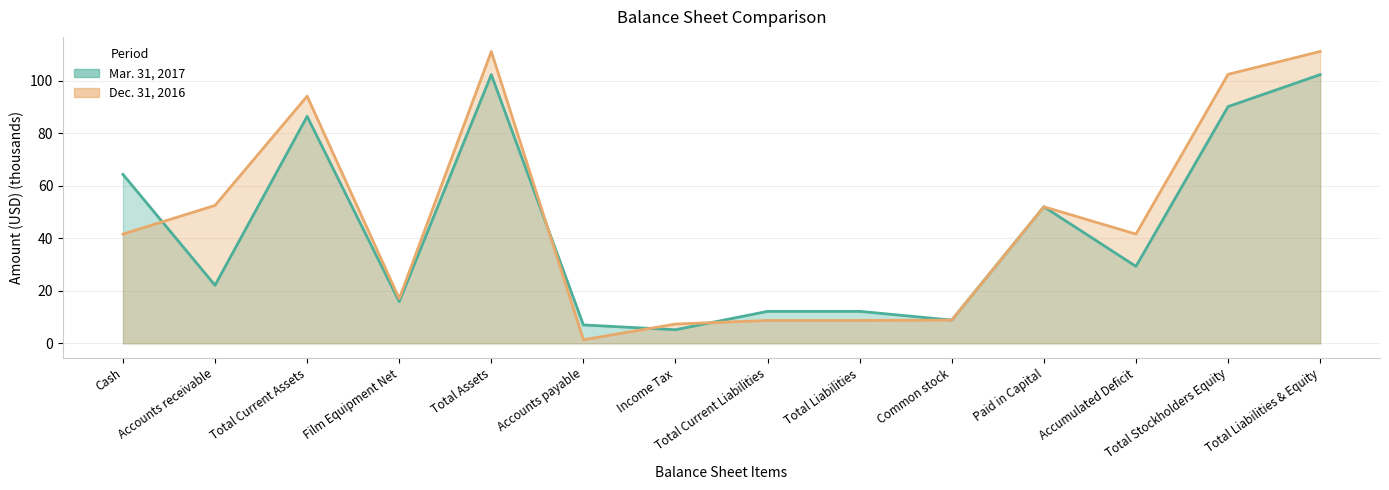

Reading left to right, transcribe all the data shown in this chart.

Mar. 31, 2017: Cash=64.3	Accounts receivable=22.1	Total Current Assets=86.4	Film Equipment Net=15.9	Total Assets=102.3	Accounts payable=7.0	Income Tax=5.2	Total Current Liabilities=12.2	Total Liabilities=12.2	Common stock=8.8	Paid in Capital=52.0	Accumulated Deficit=29.3	Total Stockholders Equity=90.1	Total Liabilities & Equity=102.3
Dec. 31, 2016: Cash=41.6	Accounts receivable=52.5	Total Current Assets=94.1	Film Equipment Net=17.0	Total Assets=111.1	Accounts payable=1.4	Income Tax=7.3	Total Current Liabilities=8.7	Total Liabilities=8.7	Common stock=8.8	Paid in Capital=52.0	Accumulated Deficit=41.6	Total Stockholders Equity=102.4	Total Liabilities & Equity=111.1